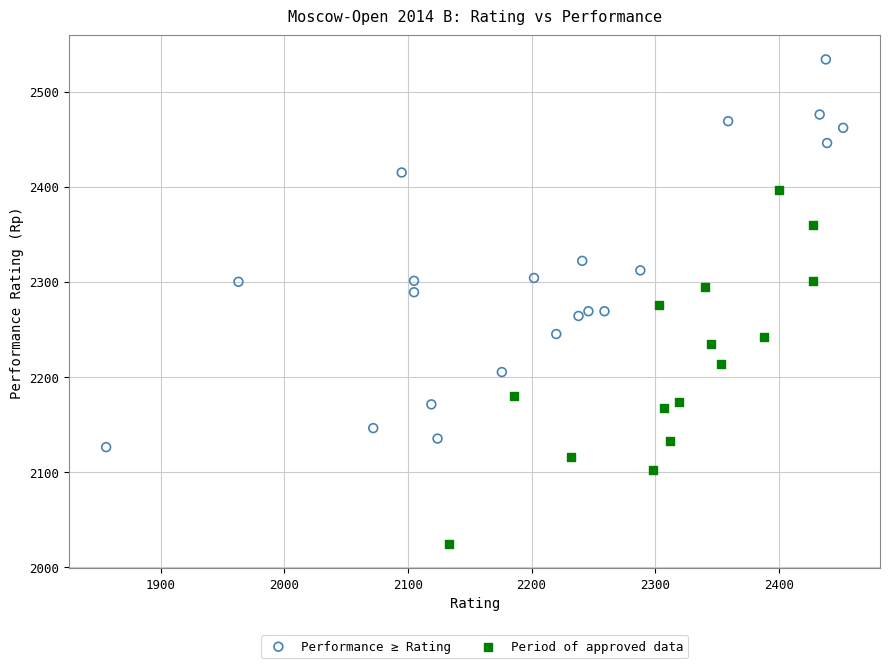

Which series contains the lowest Y value?

Period of approved data